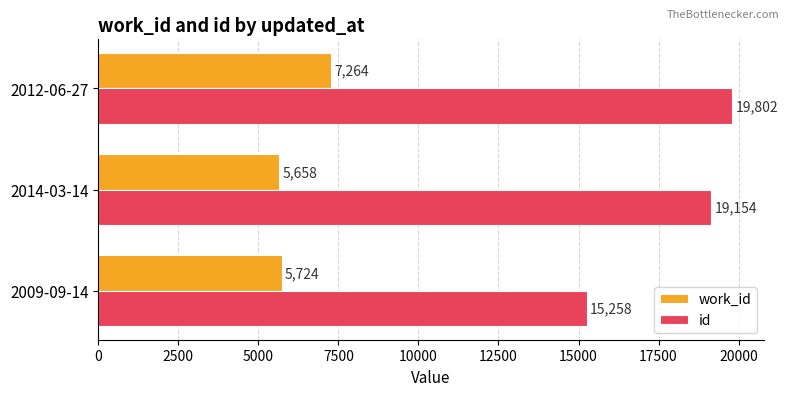

At how many categories does at least one series exceed 10131?

3